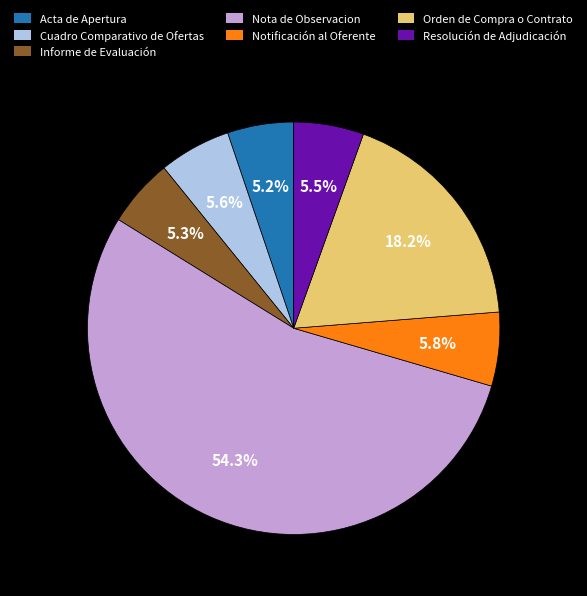

Does Nota de Observacion account for over 50% of the chart?

Yes